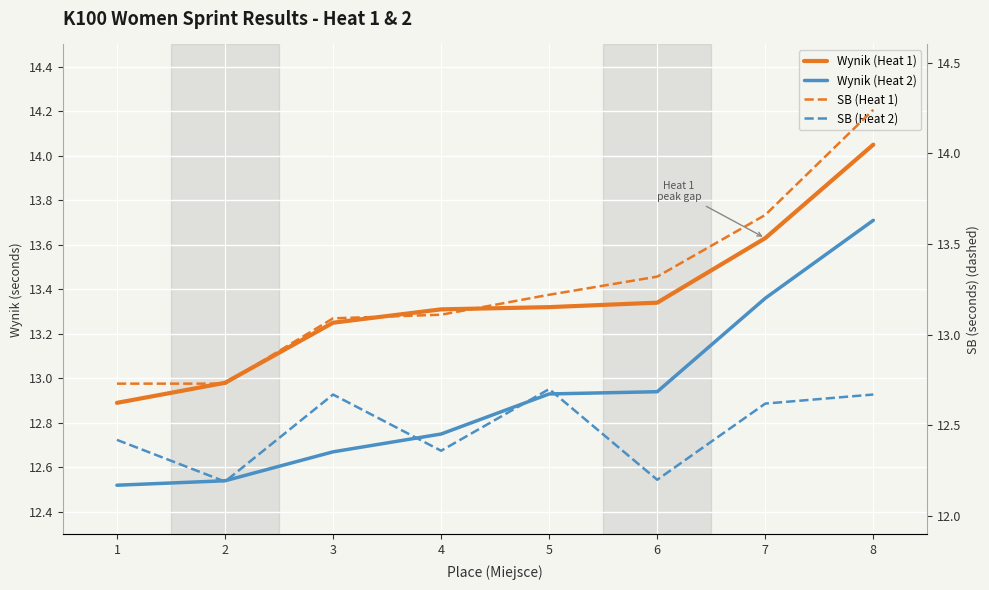

Which category has the lowest value across all series?

2